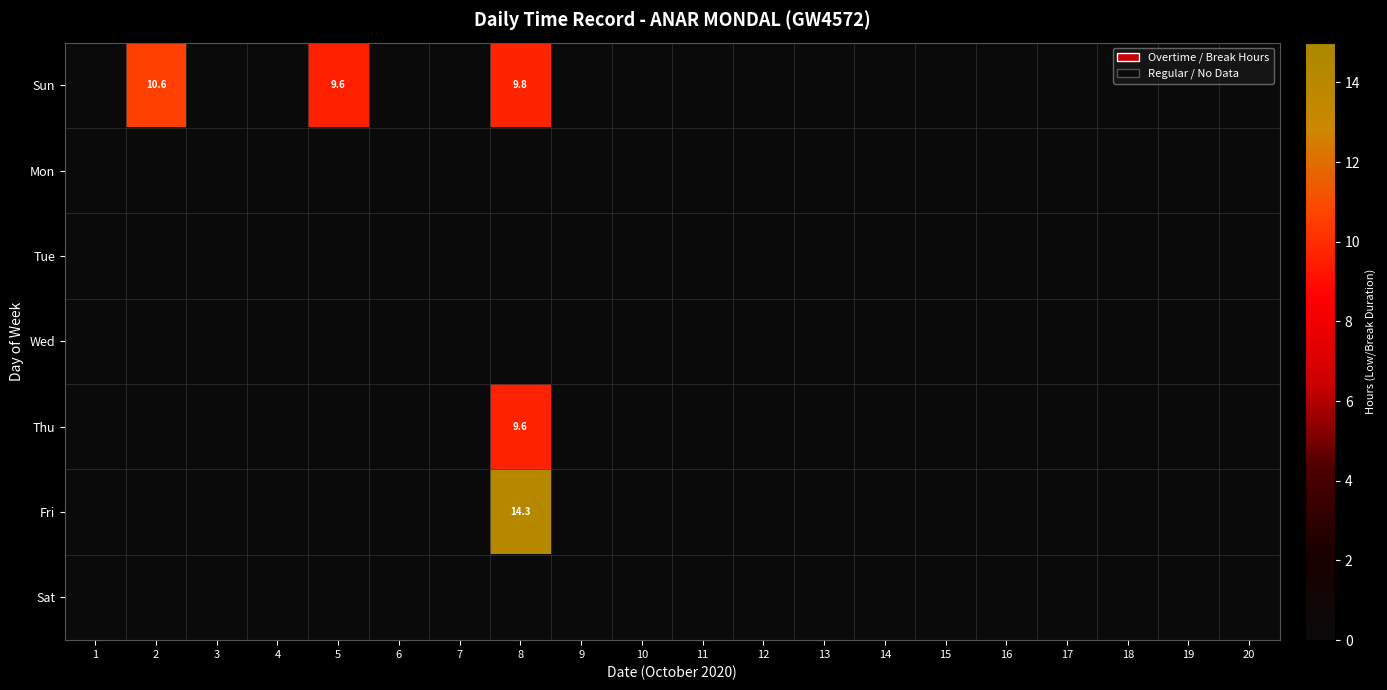

Where is Sun nearest to the value 5?

5